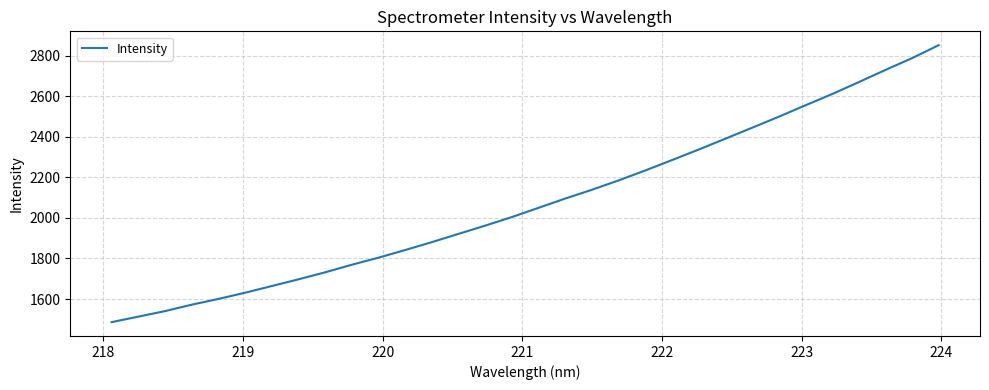

What is the maximum value shown in the chart?

2850.9